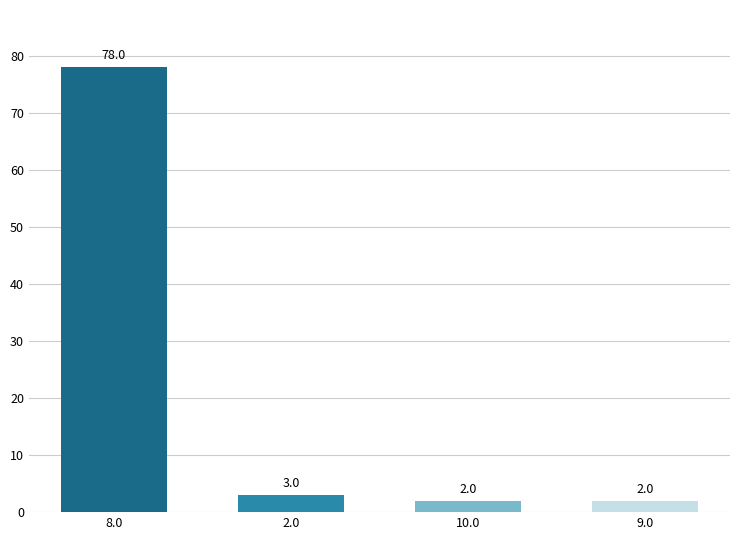

How many bars are there in total?

4